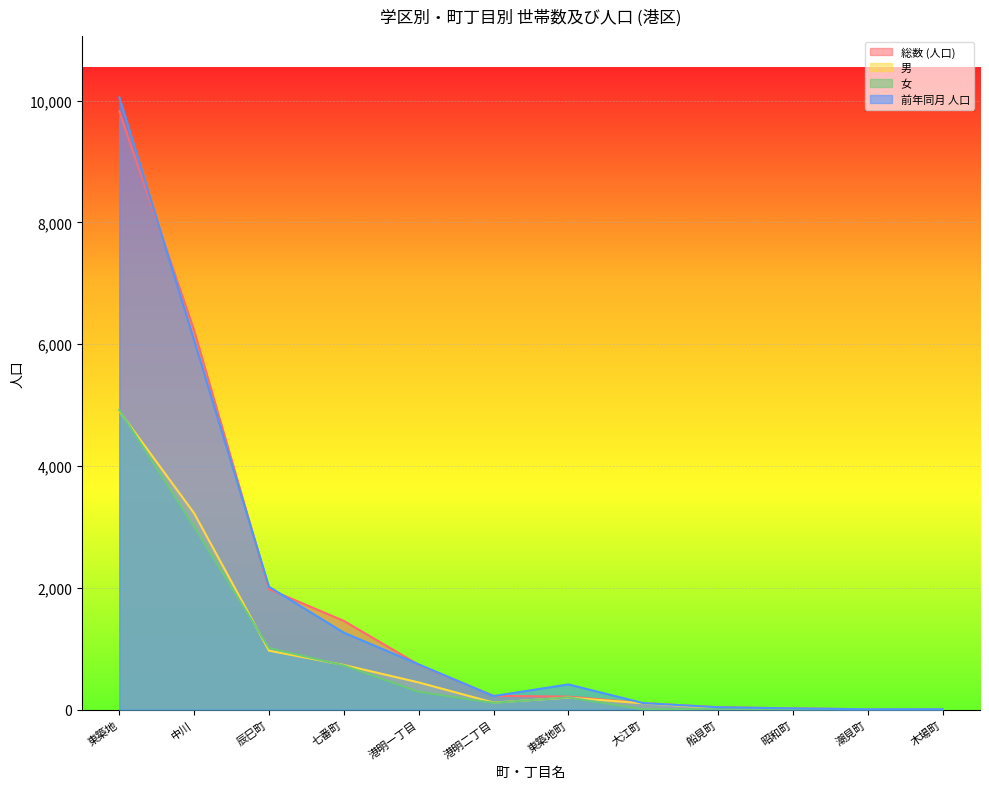

At how many categories does at least one series exceed 144?

7